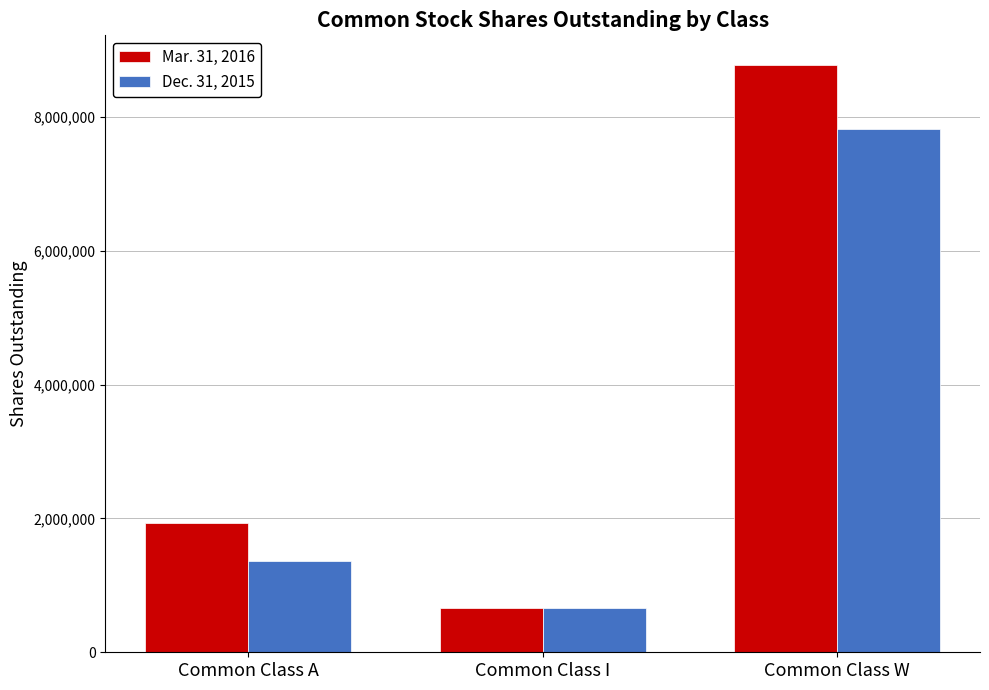

What are all the series names shown in the legend?

Mar. 31, 2016, Dec. 31, 2015